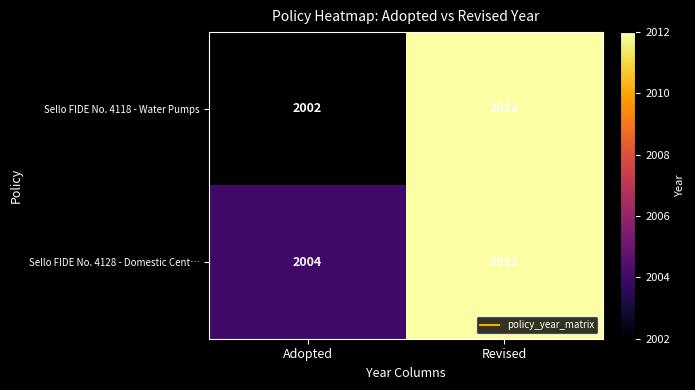

The Sello FIDE No. 4128 - Domestic Cent… series shows 2012 at Revised. True or false?

True